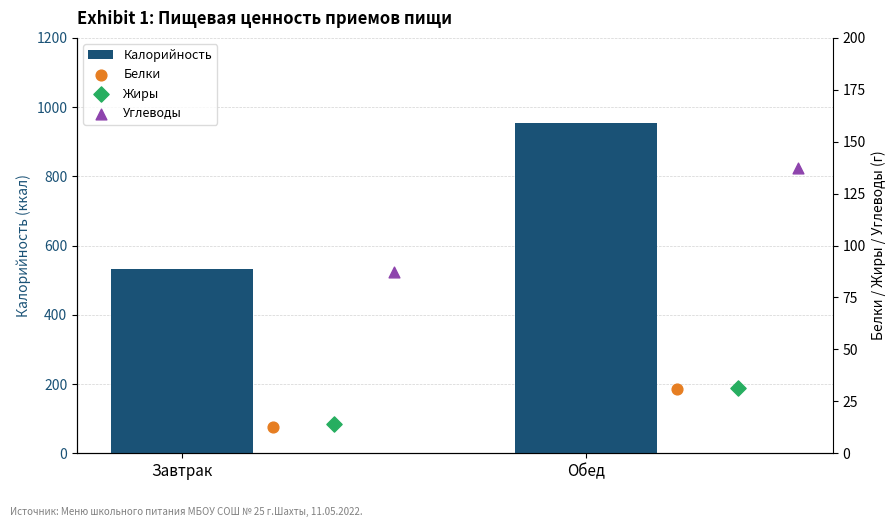

What are all the series names shown in the legend?

Калорийность, Белки, Жиры, Углеводы